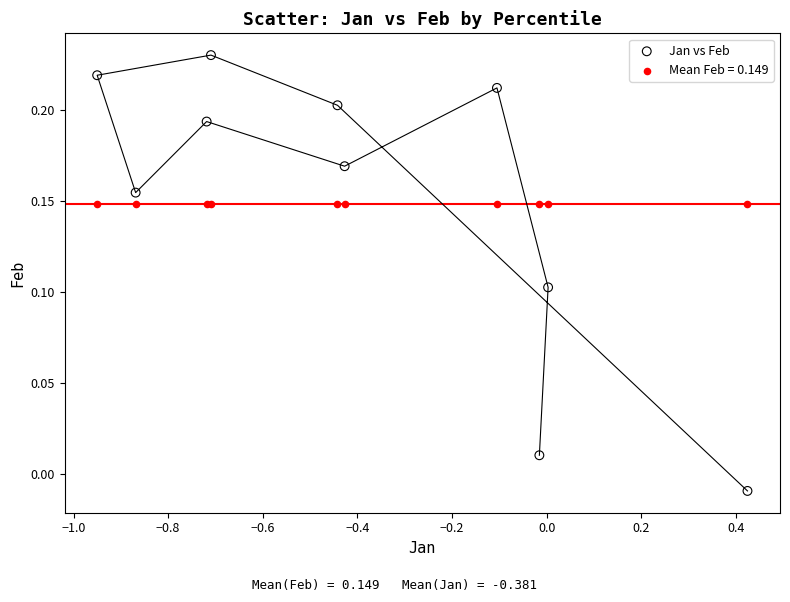

Which series contains the lowest Y value?

Jan vs Feb